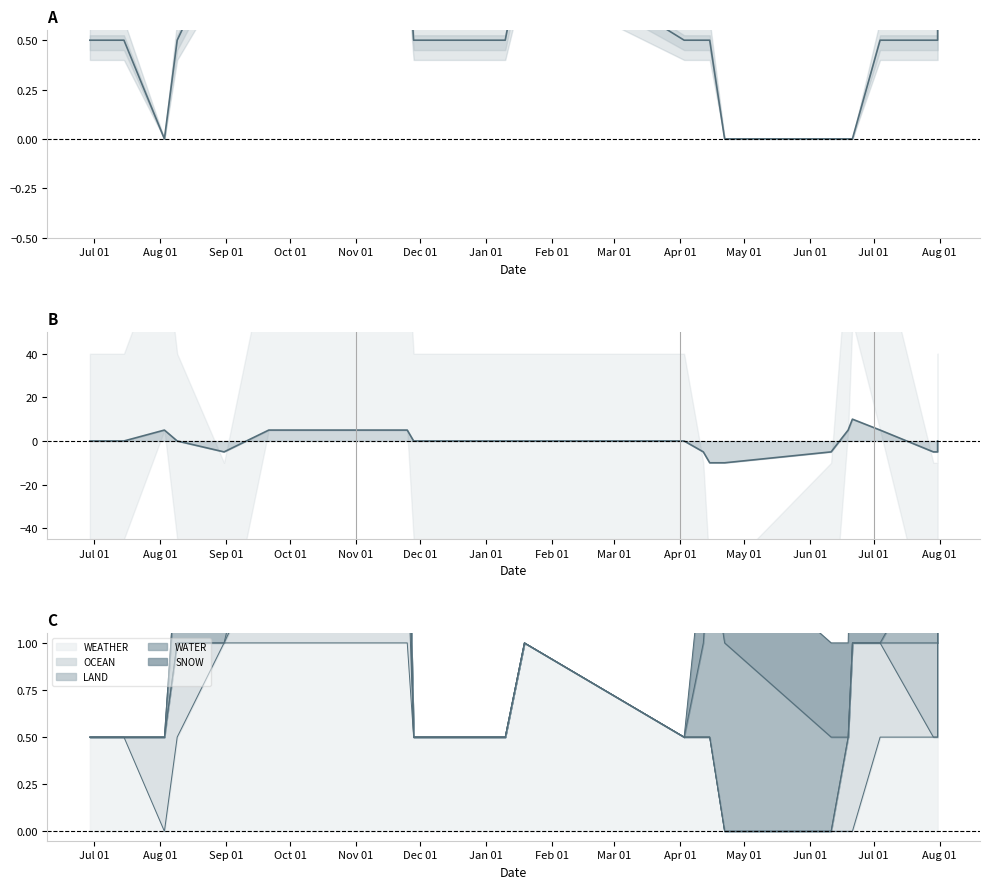

What is the sum of the values at Aug 01 and Mar 01?

0.5